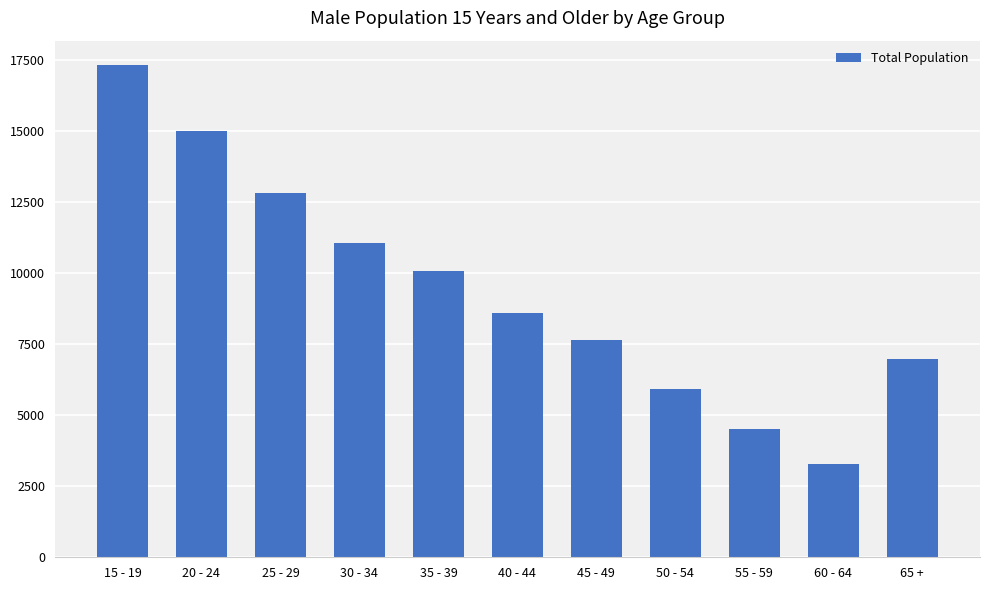

Which label corresponds to the smallest value in the chart?

60 - 64